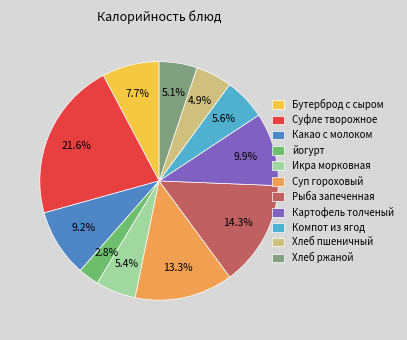

Count the number of slices in the pie.

11